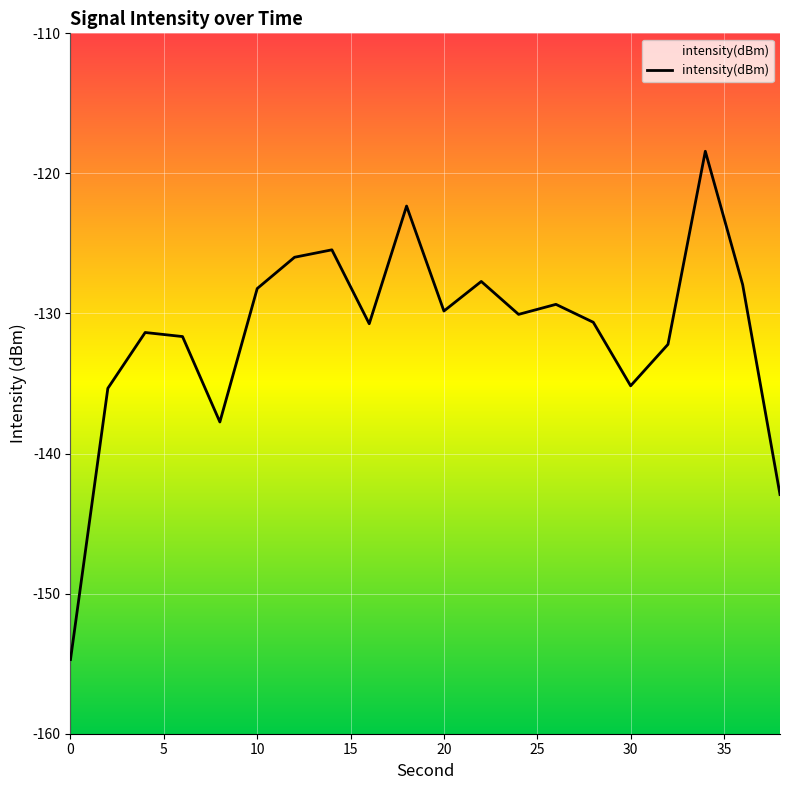

What is the difference between the maximum and second lowest values?

24.5